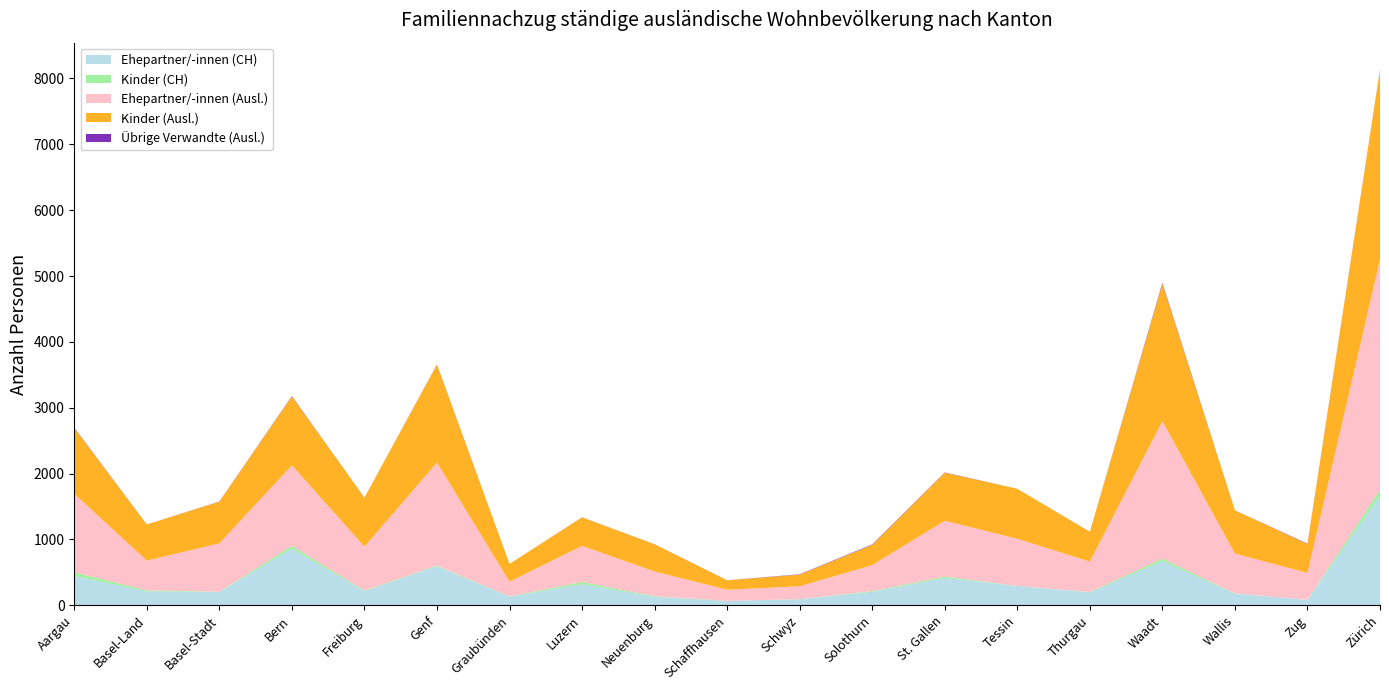

Reading left to right, what are all the values shown in this chart?

Ehepartner/-innen (CH): 448	211	202	862	214	594	129	322	130	68	93	205	416	295	196	670	178	84	1664
Kinder (CH): 53	16	4	41	9	10	5	32	9	0	1	11	21	0	6	39	3	0	92
Ehepartner/-innen (Ausl.): 1192	452	735	1223	668	1564	225	549	375	169	195	394	847	715	462	2087	604	408	3498
Kinder (Ausl.): 999	549	632	1046	745	1485	270	433	413	143	177	308	730	760	452	2085	658	439	2879
Übrige Verwandte (Ausl.): 6	0	3	6	0	4	0	1	1	1	5	7	4	0	1	15	0	6	4